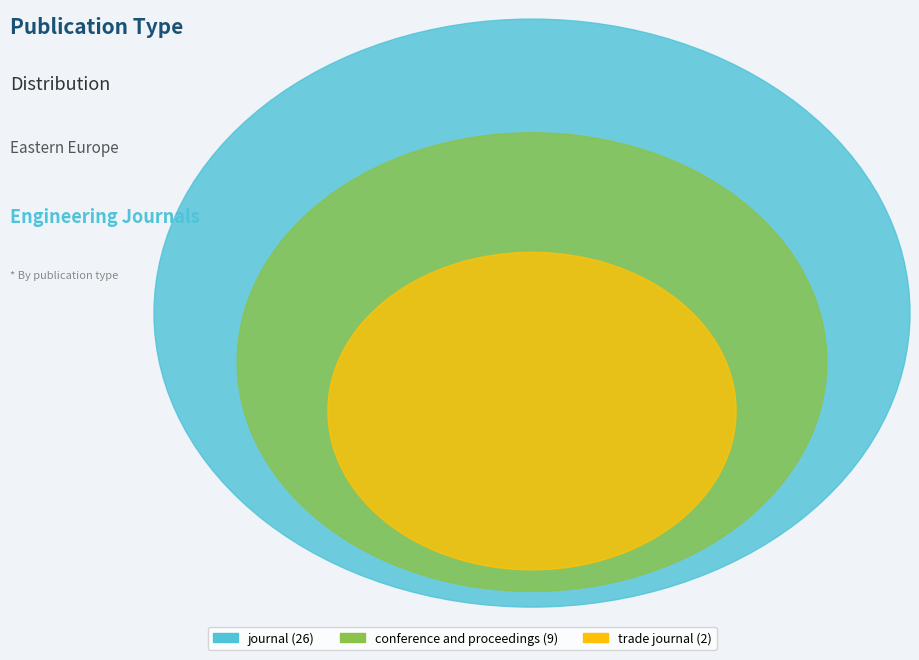

Is it true that trade journal is 10% of the pie?

False